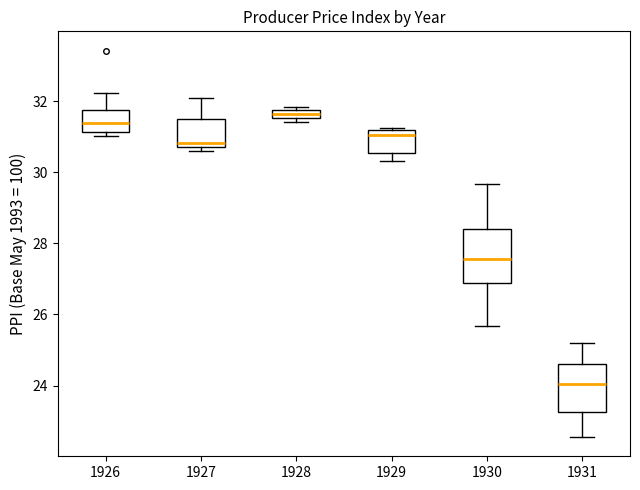

Which box has the lowest median line?

1931